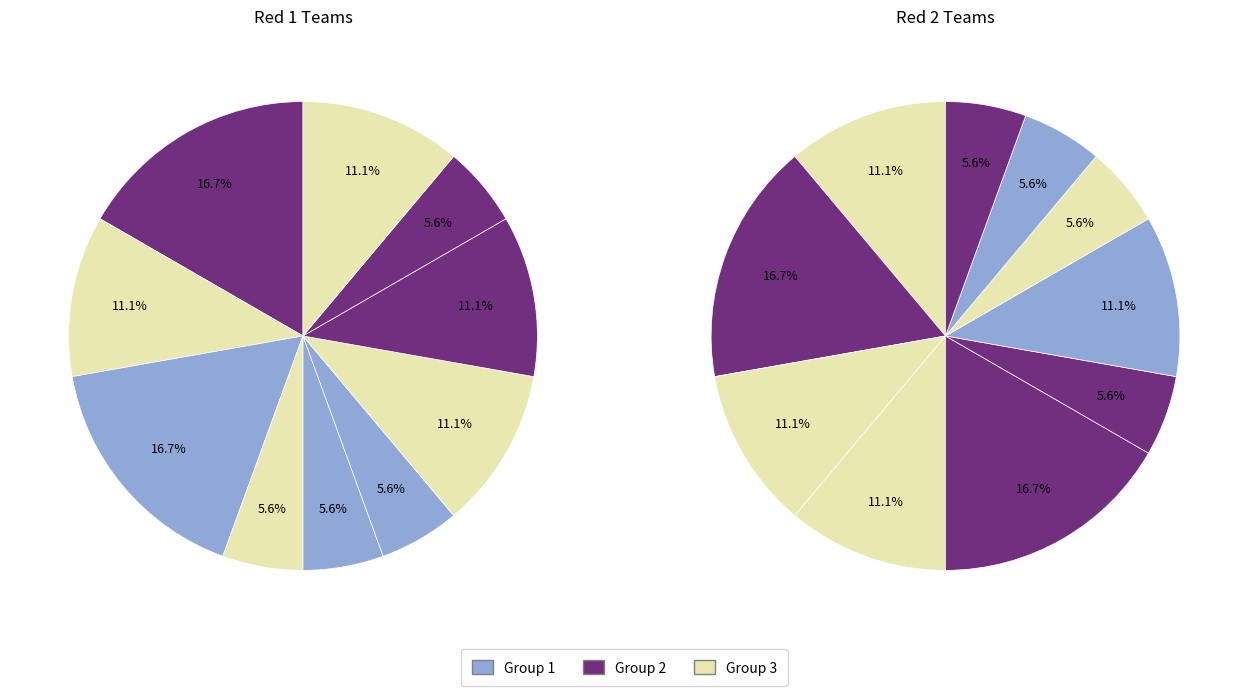

True or false: 7676 accounts for 1% of the total.

False